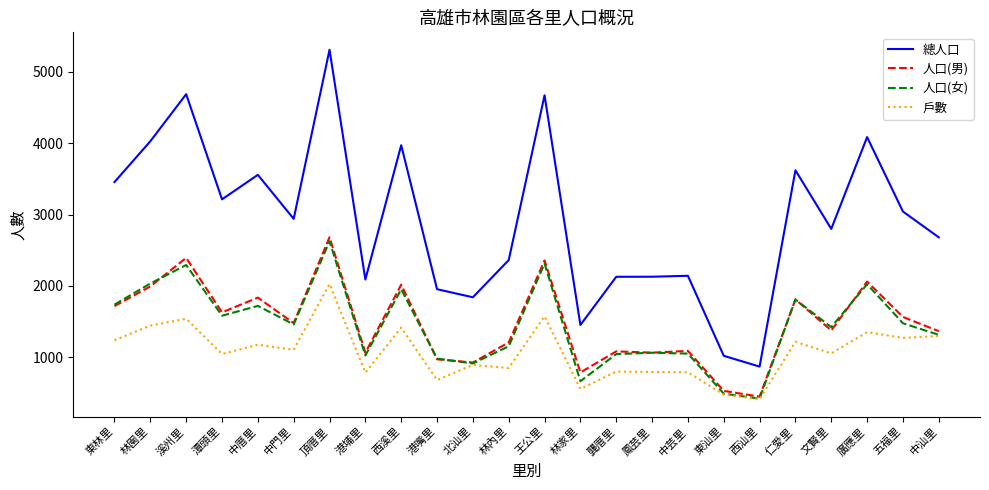

True or false: 總人口 and 人口(男) cross at least once.

False